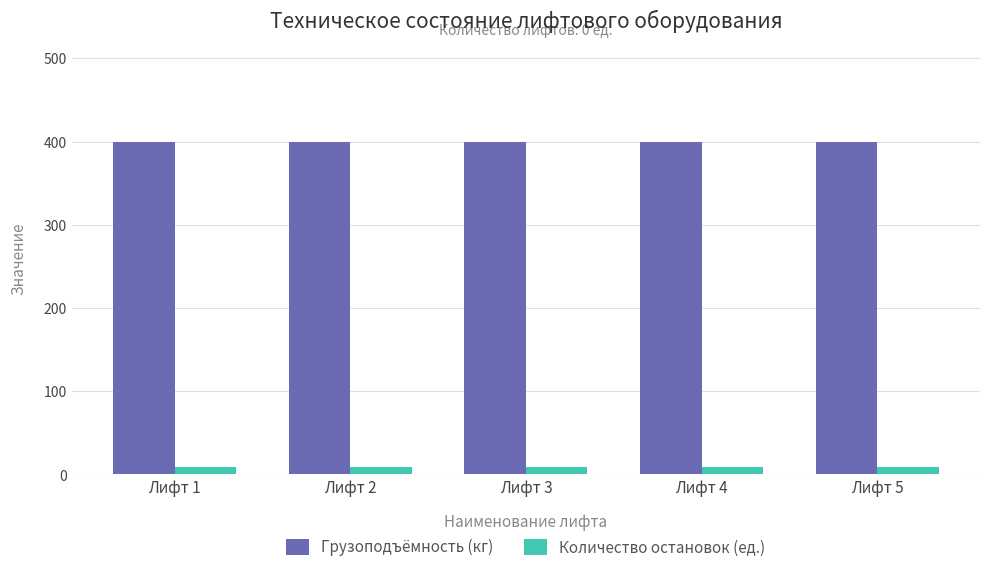

Does the chart contain any negative values?

No